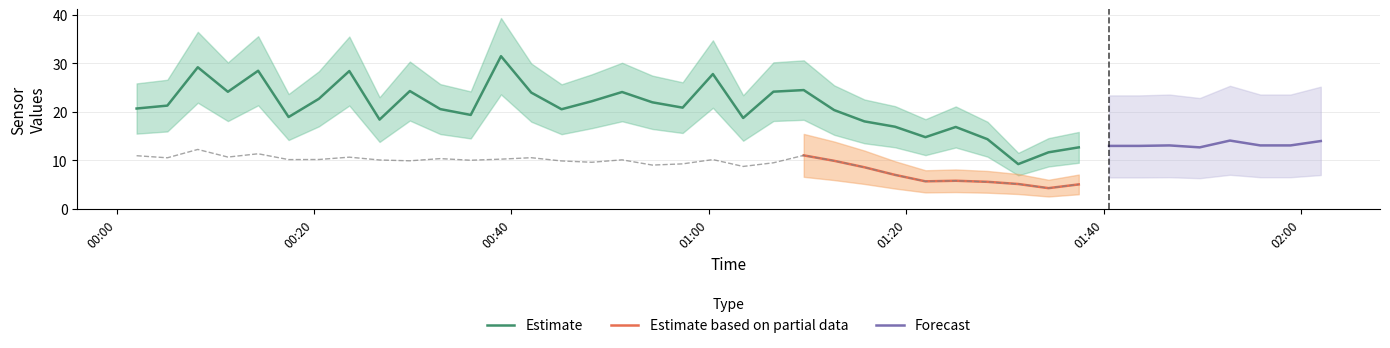

True or false: Estimate based on partial data (SDS_P2) and Forecast (Temp) intersect in this chart.

False